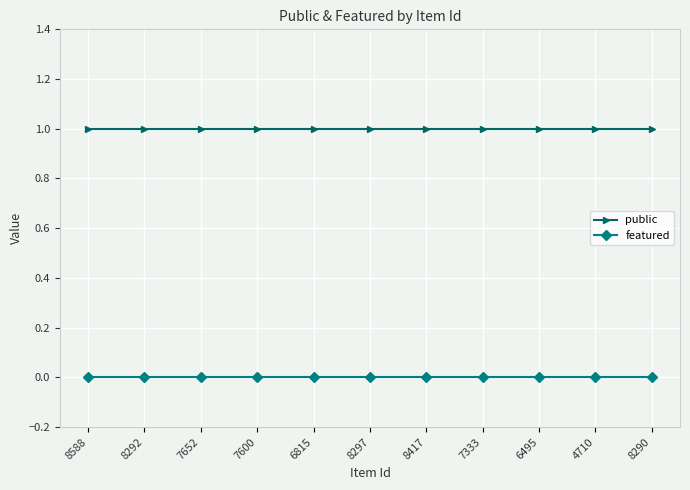

Reading left to right, what are all the values shown in this chart?

public: 8588=1	8292=1	7652=1	7600=1	6815=1	8297=1	8417=1	7333=1	6495=1	4710=1	8290=1
featured: 8588=0	8292=0	7652=0	7600=0	6815=0	8297=0	8417=0	7333=0	6495=0	4710=0	8290=0